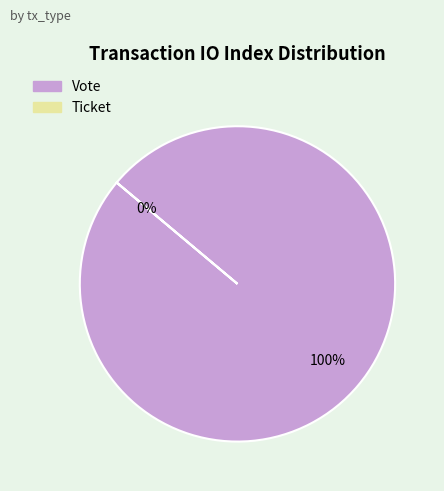

Which category has the smallest portion of the pie?

Ticket